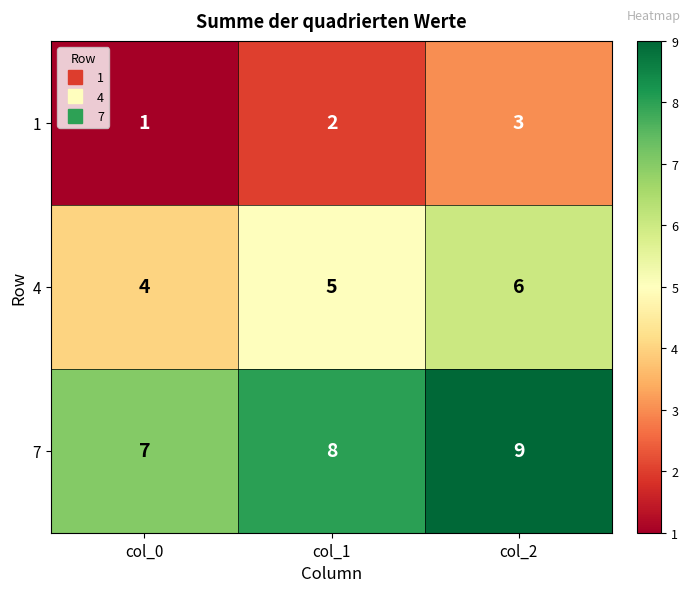

Reading left to right, transcribe all the data shown in this chart.

1: 1	2	3
4: 4	5	6
7: 7	8	9